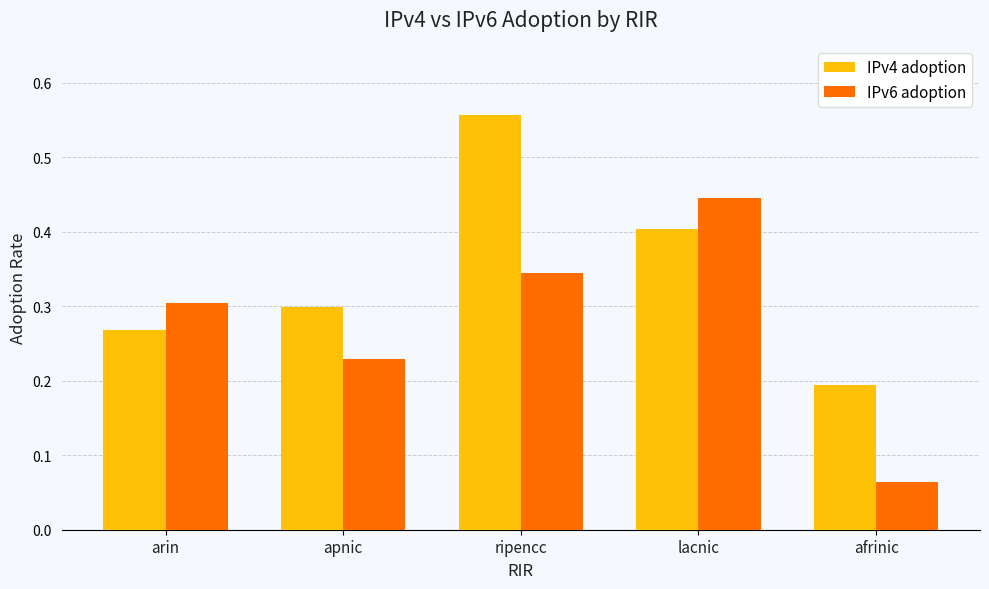

Between ripencc and lacnic, which series saw the biggest shift?

IPv4 adoption